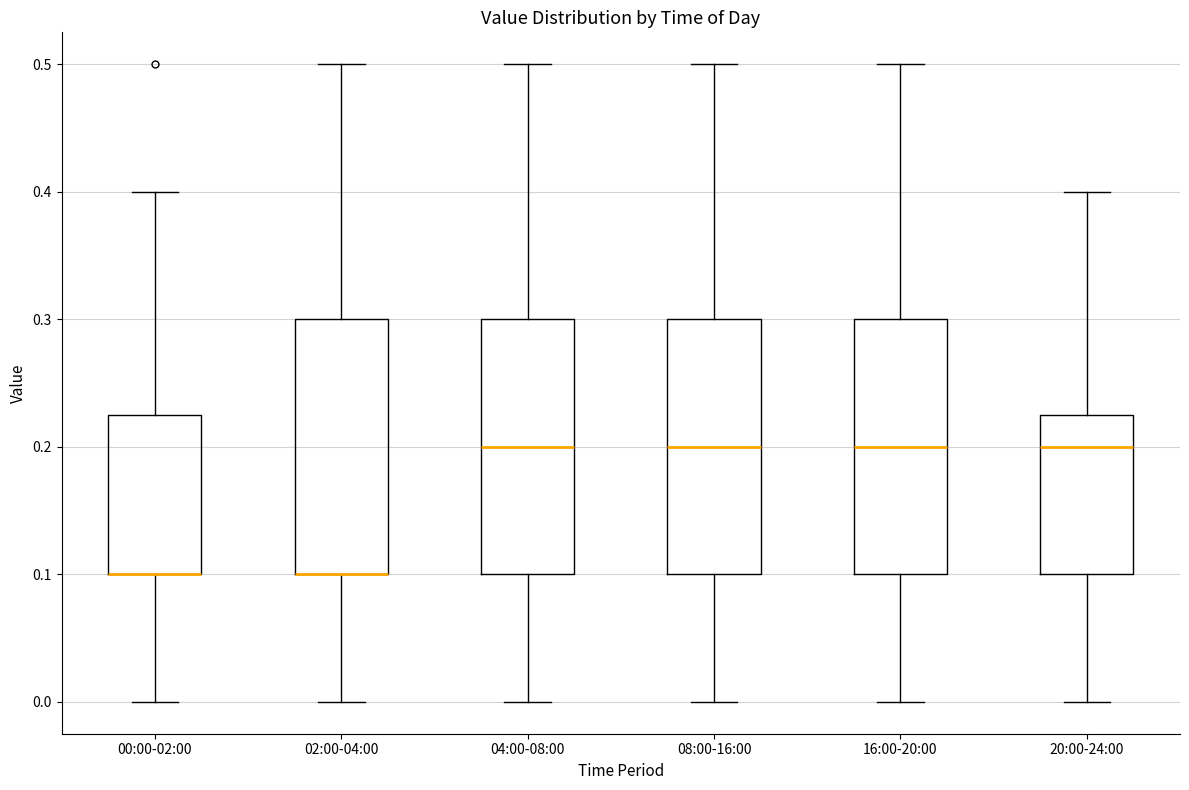

Where does the upper whisker of the box for 08:00-16:00 end on the y-axis? The values are not printed on the chart, so give them approximately, as read against the axis.

0.50